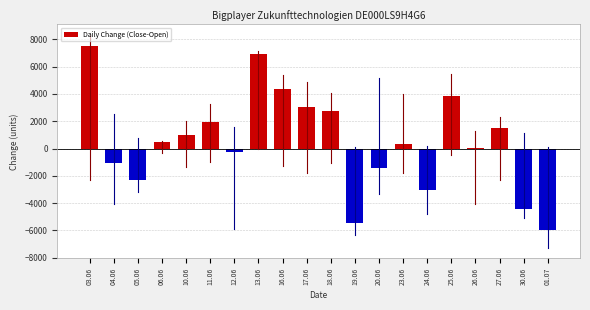

Reading right to left, extract all data points from this chart.

01.07=-5959	30.06=-4435	27.06=1535	26.06=51	25.06=3859	24.06=-3010	23.06=311	20.06=-1439	19.06=-5456	18.06=2755	17.06=3062	16.06=4362	13.06=6906	12.06=-242	11.06=1926	10.06=1014	06.06=475	05.06=-2323	04.06=-1055	03.06=7508